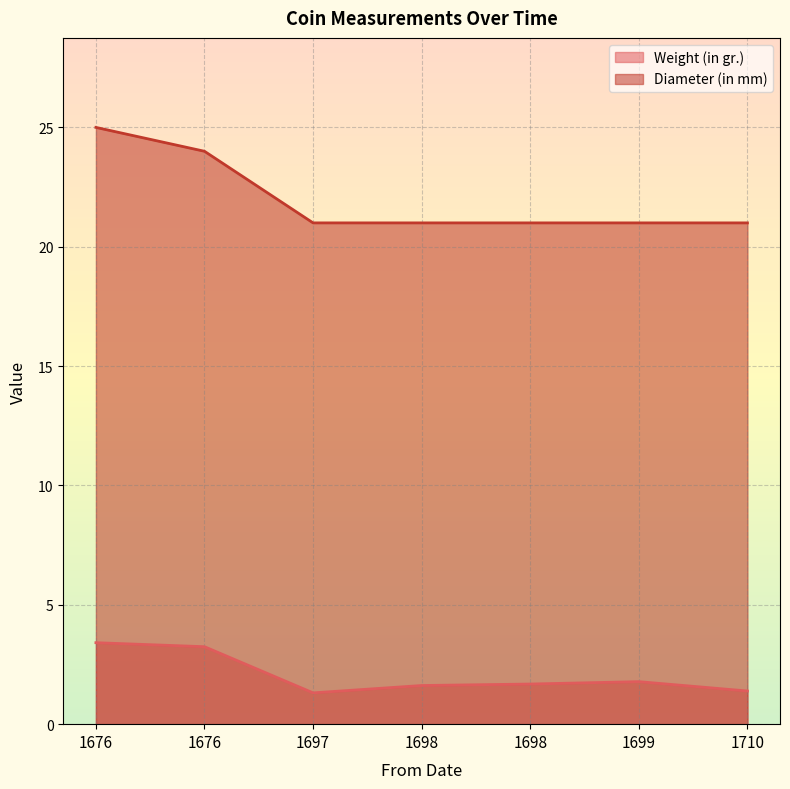

What value does the Diameter (in mm) series have at 1698?

21.0